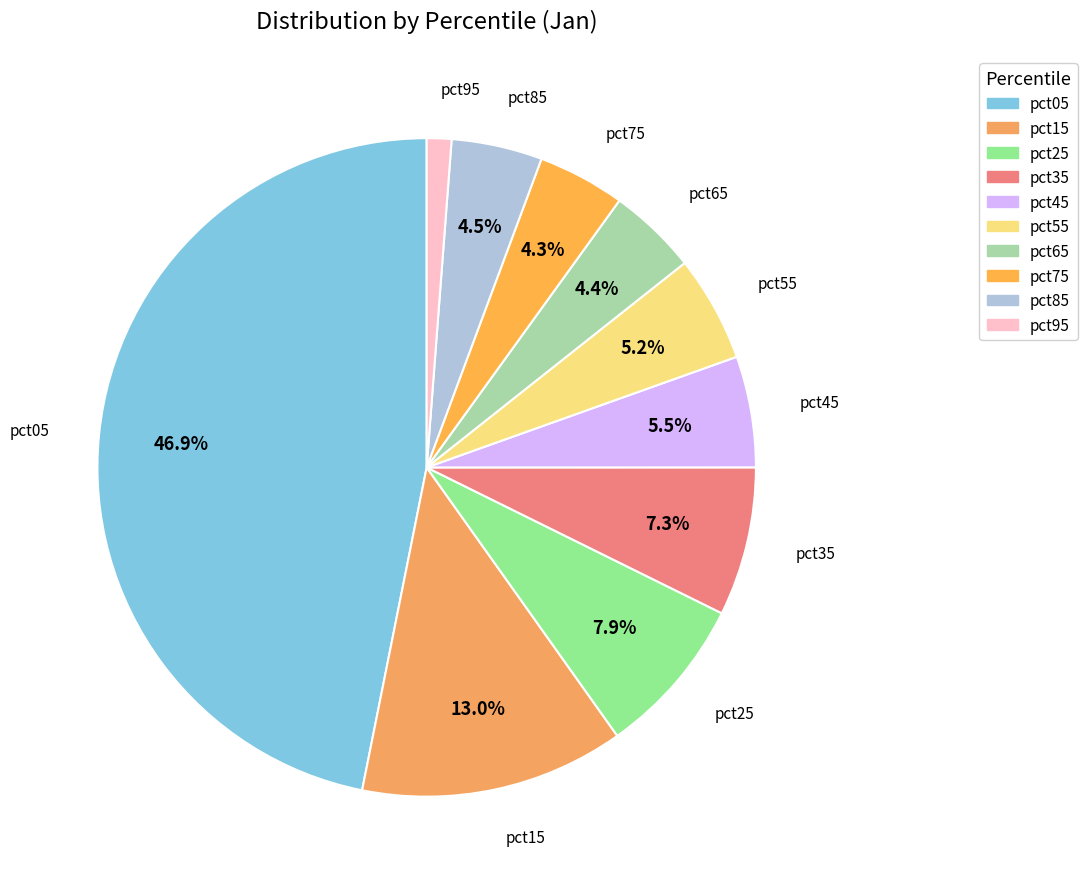

To the nearest percent, what percentage of the pie is pct05?

47%